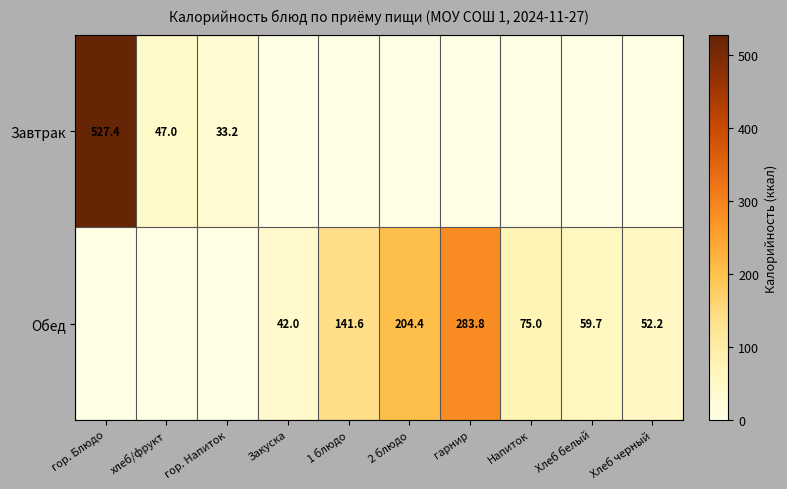

Is the value of Завтрак at хлеб/фрукт greater than the value of Обед at Хлеб белый?

No